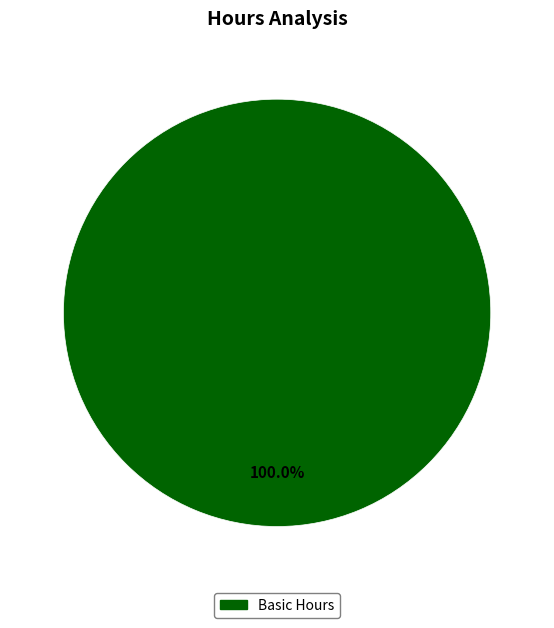

Count the number of slices in the pie.

1